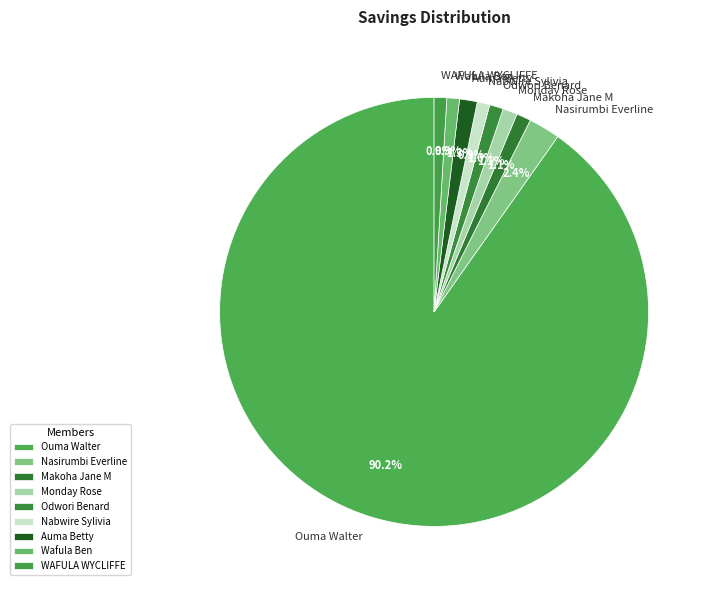

Which category has the biggest portion of the pie?

Ouma Walter